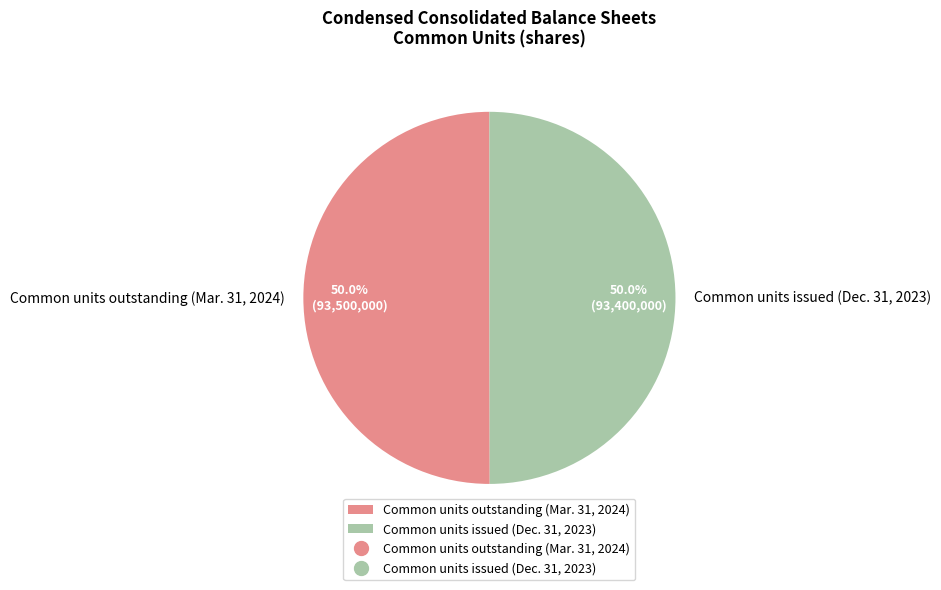

How many segments does this pie chart have?

2